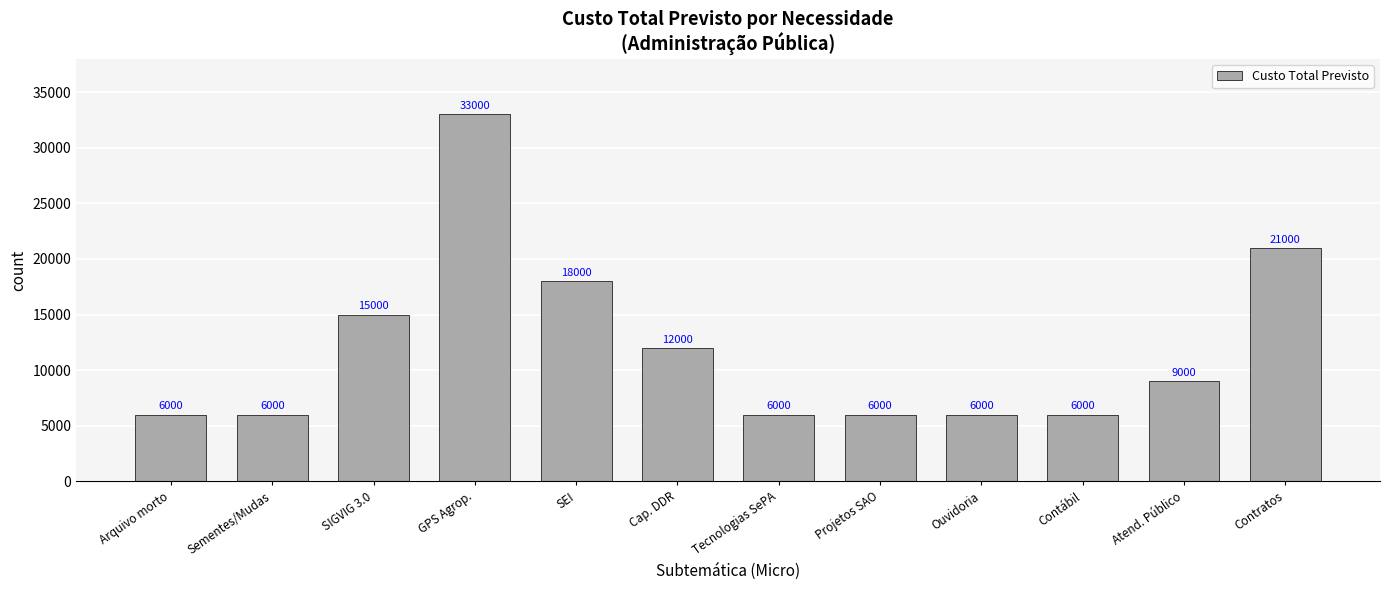

At which category does the chart reach its peak across all series?

GPS Agrop.